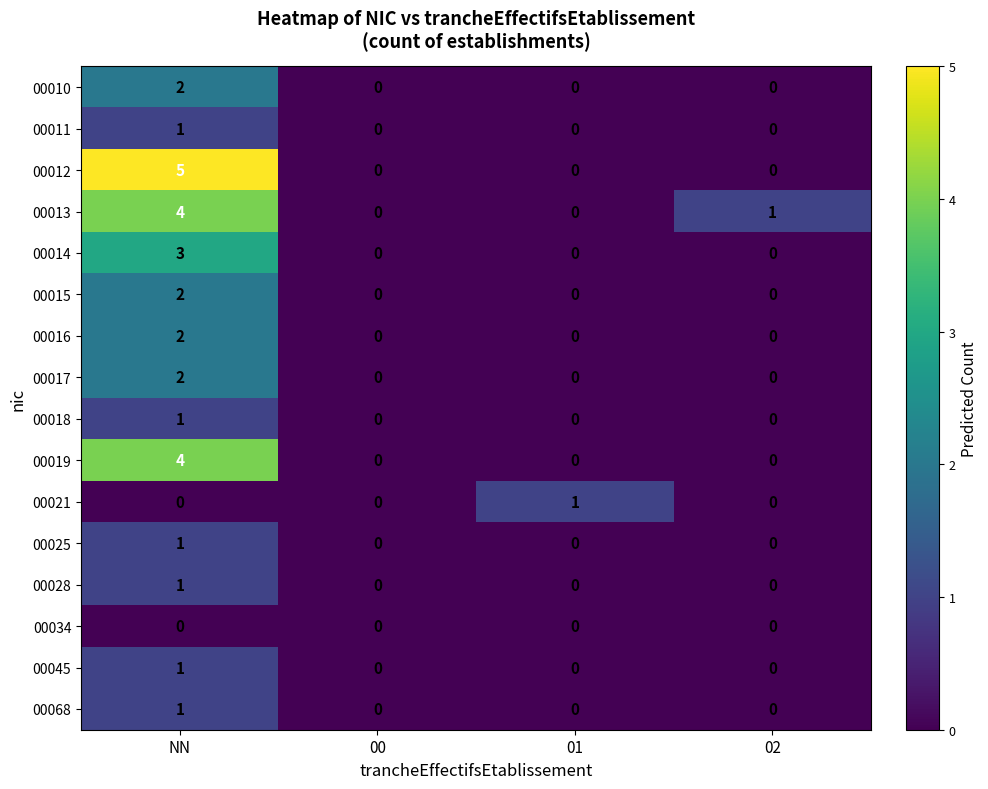

Count the 00018 values in the range 0 to 1.

4